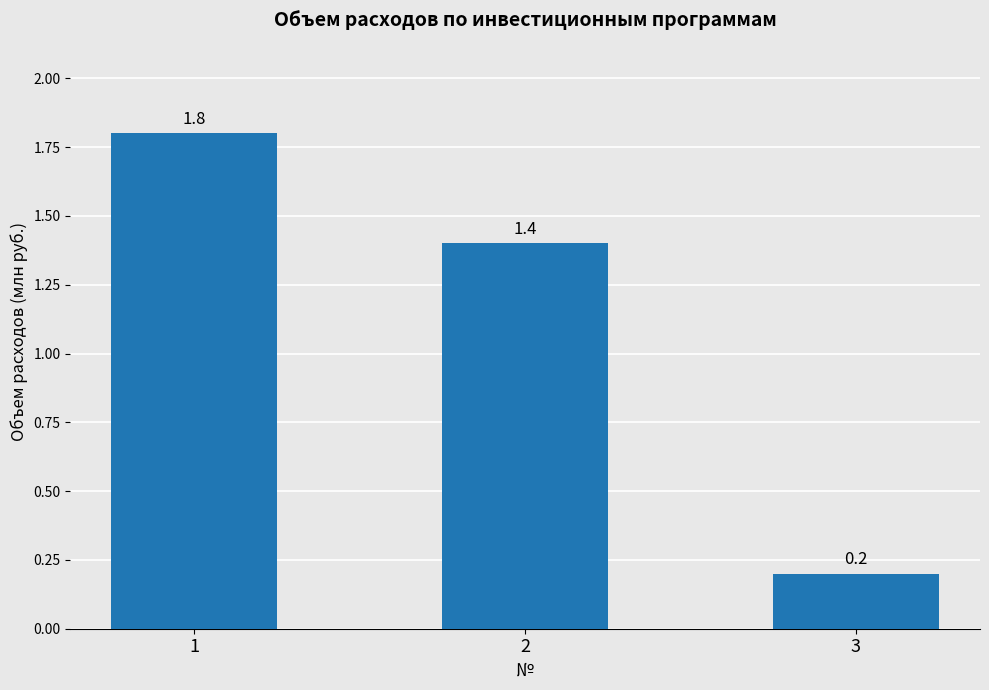

Approximately how many times larger is the value at 1 compared to 2?

1.3